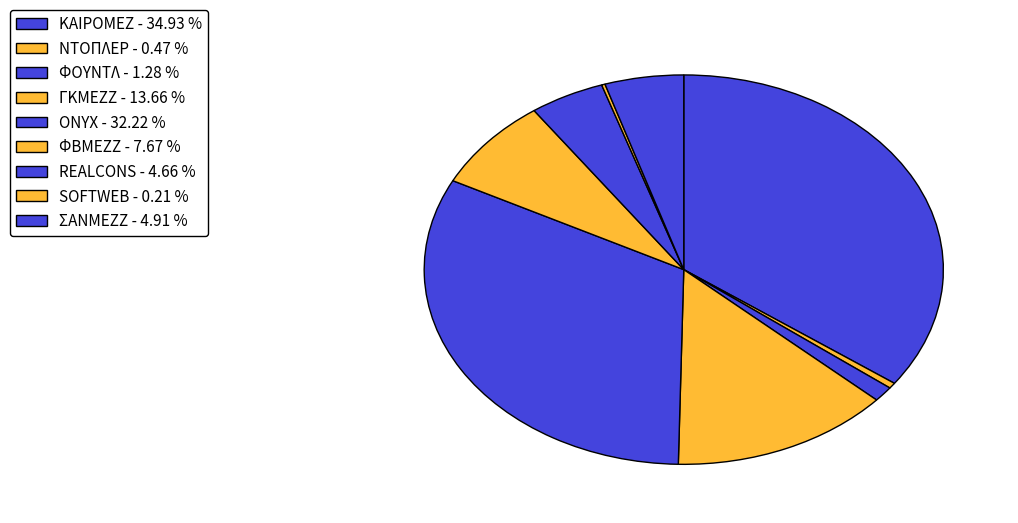

To the nearest percent, what is the combined percentage of ΚΑΙΡΟΜΕΖ and REALCONS?

40%